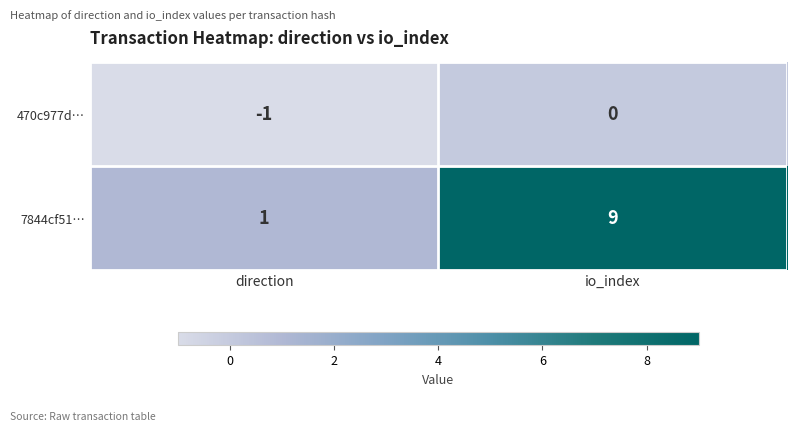

Is it true that 7844cf51… equals 1 at direction?

True